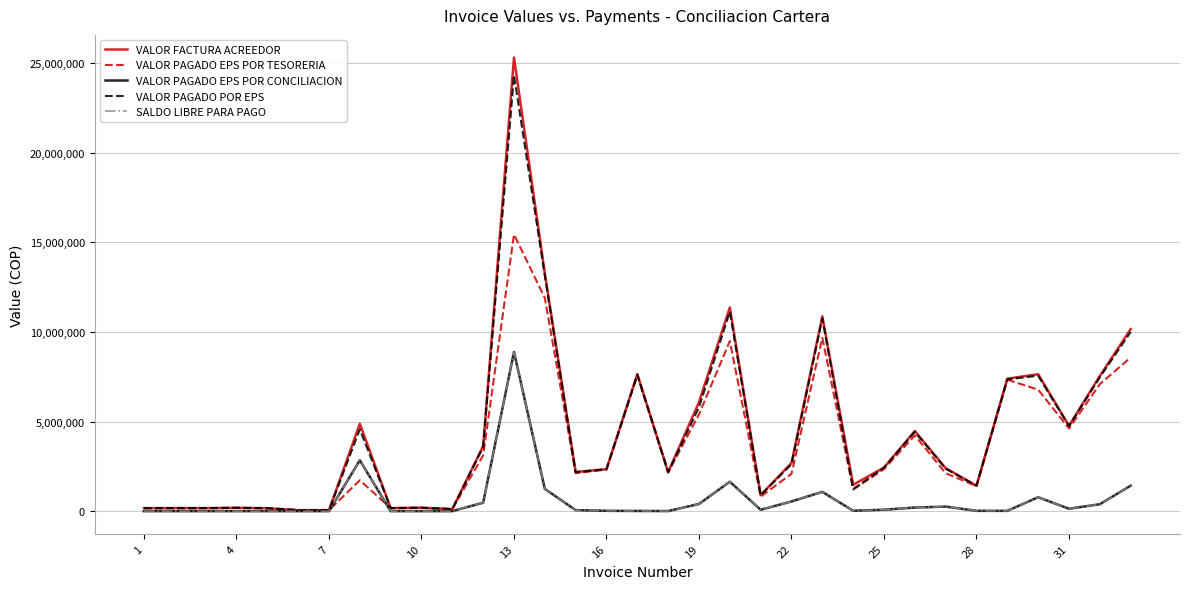

Is this an area chart (filled region under the line)?

No